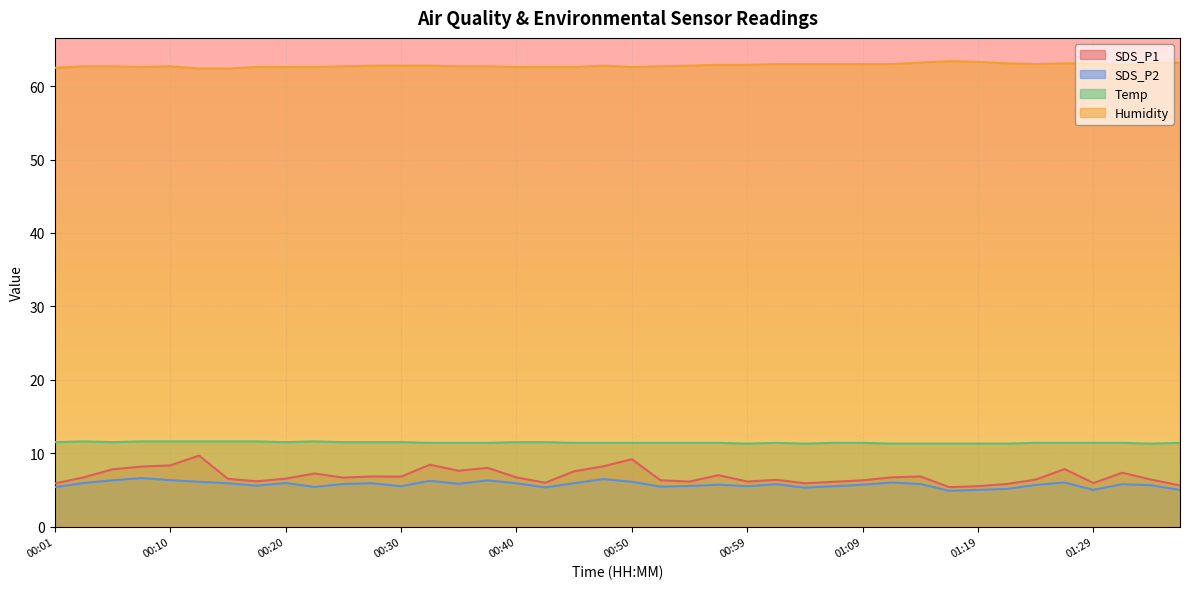

What is the maximum value shown in the chart?

63.4